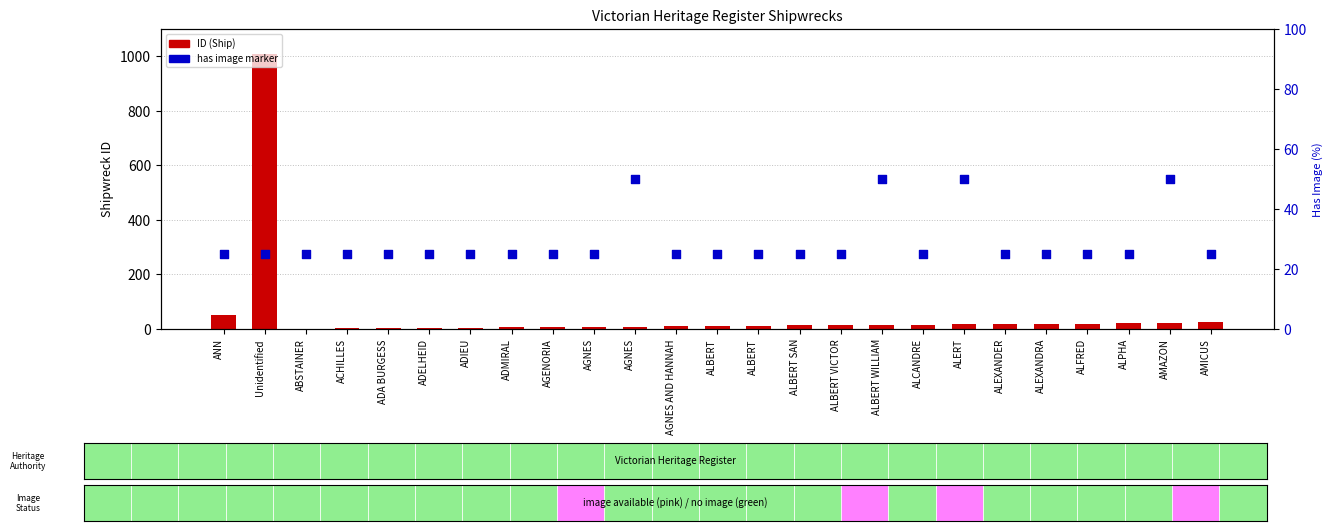

What is the total value across all series at ALBERT?

36